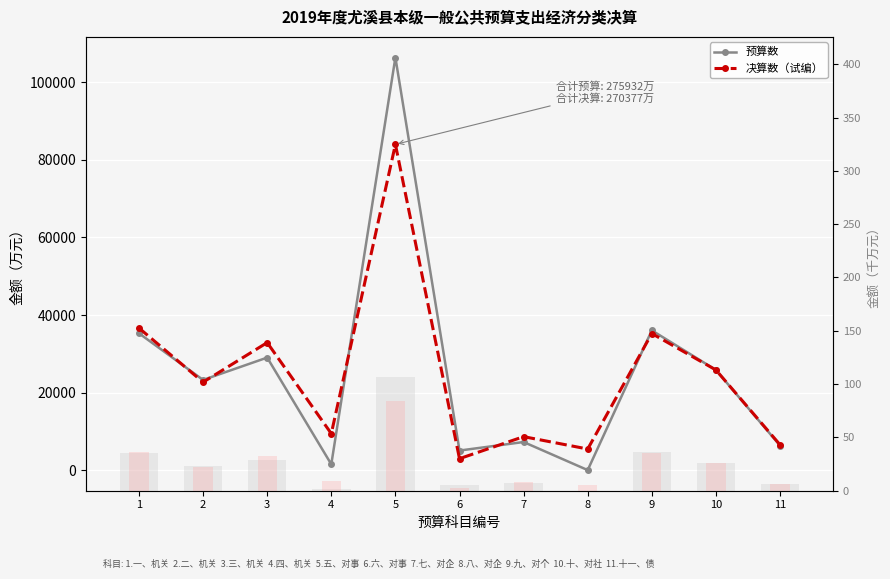

At how many categories does at least one series exceed 50629?

1